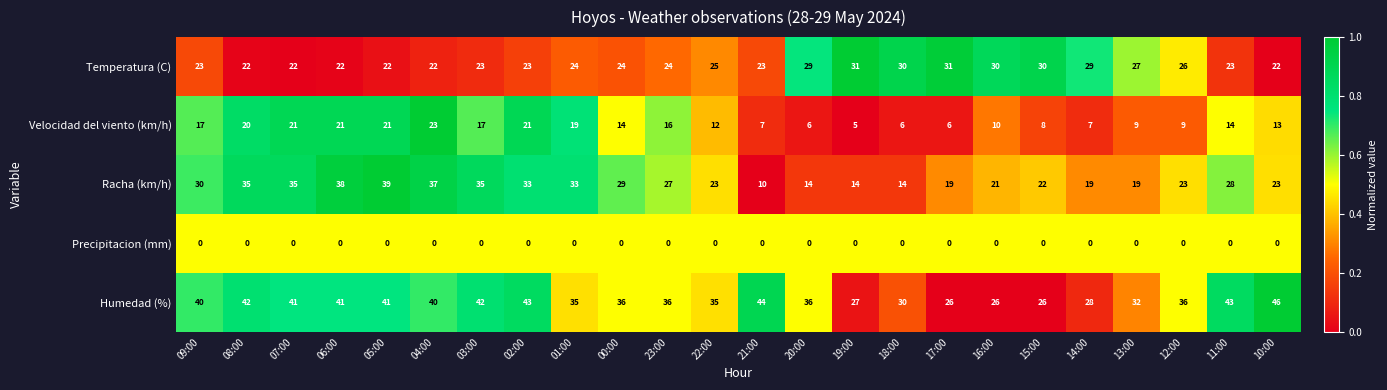

How many series are shown in this chart?

5